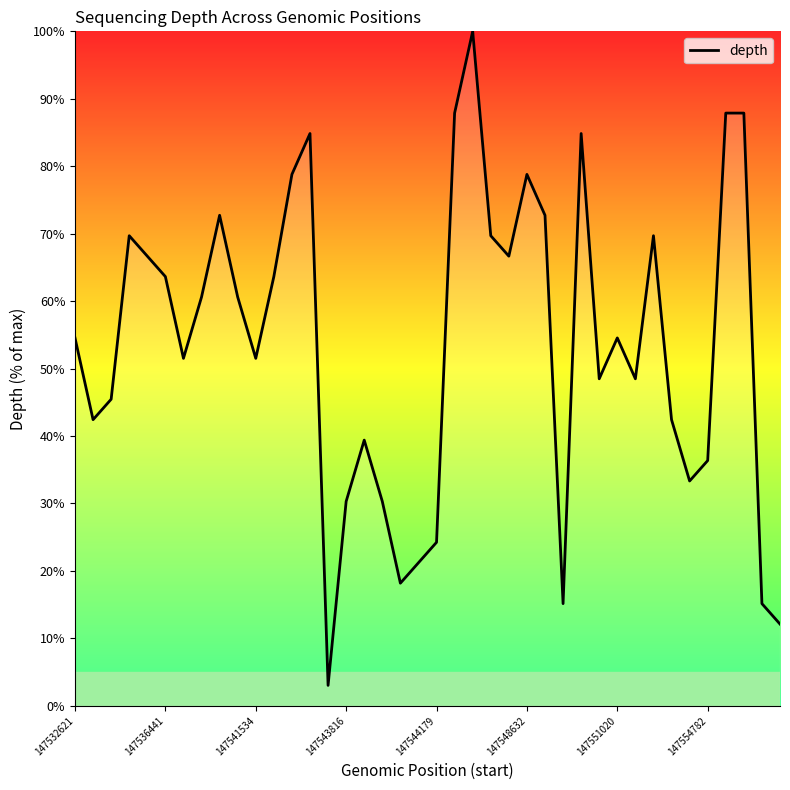

What is the maximum value shown in the chart?

100.0